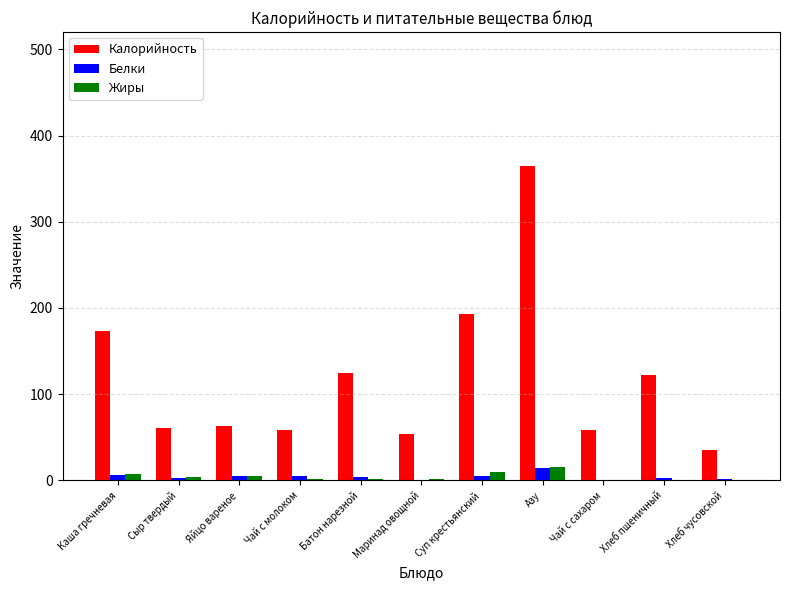

Is the value of Калорийность at Хлеб пшеничный greater than the value of Жиры at Сыр твердый?

Yes